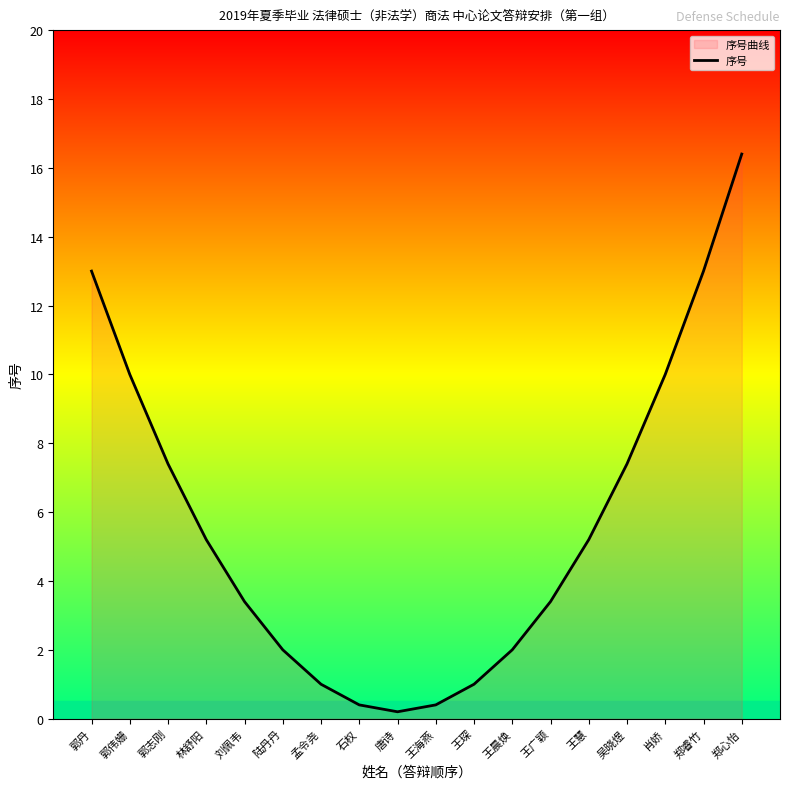

Reading left to right, list all the values displayed in this chart.

13.0	10.0	7.4	5.2	3.4	2.0	1.0	0.4	0.2	0.4	1.0	2.0	3.4	5.2	7.4	10.0	13.0	16.4